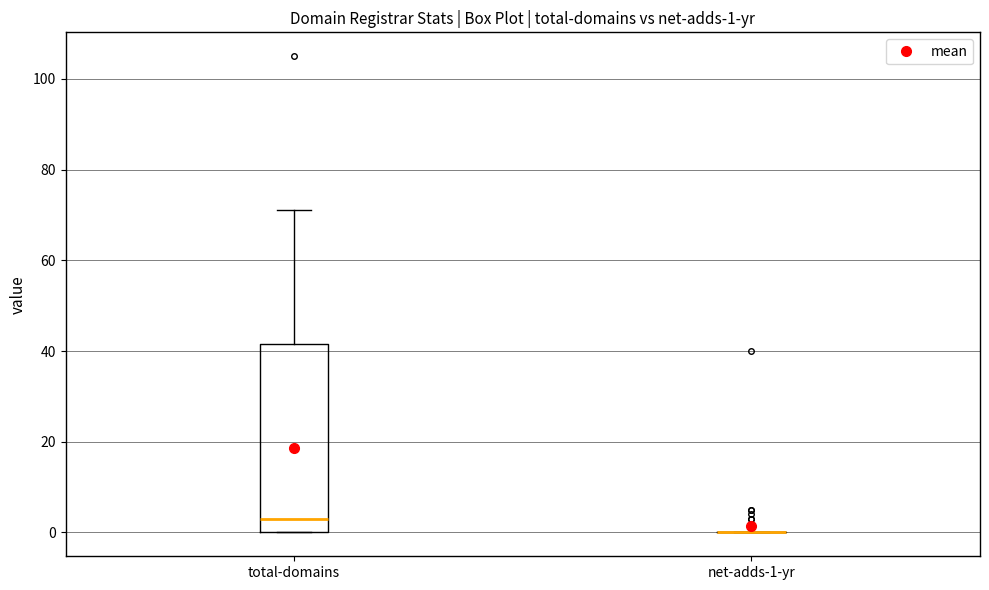

Comparing the boxes themselves (not the whiskers), which one is the tallest?

total-domains